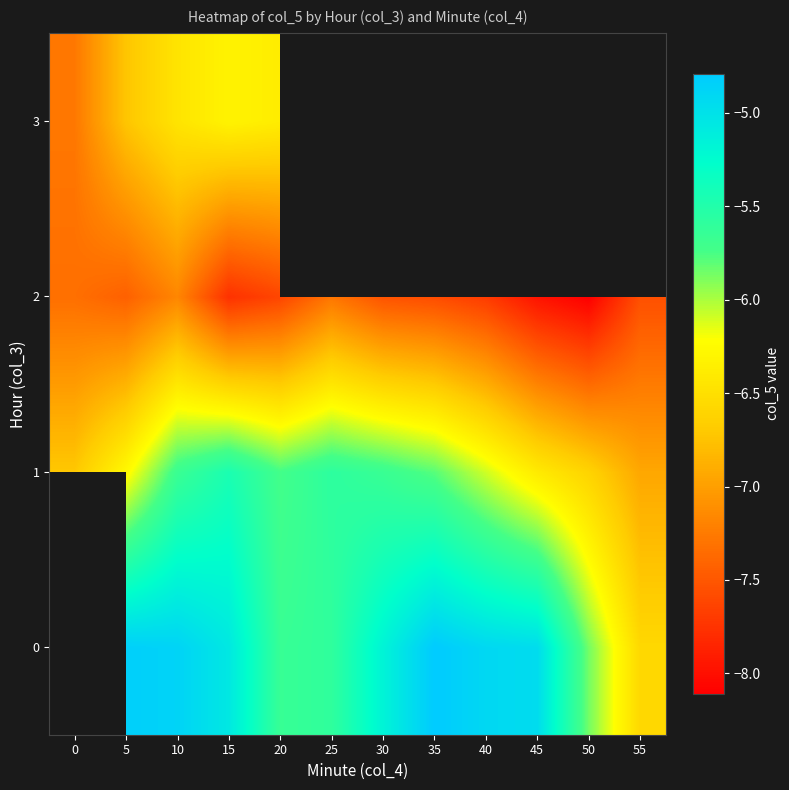

Count the number of data series in this chart.

4